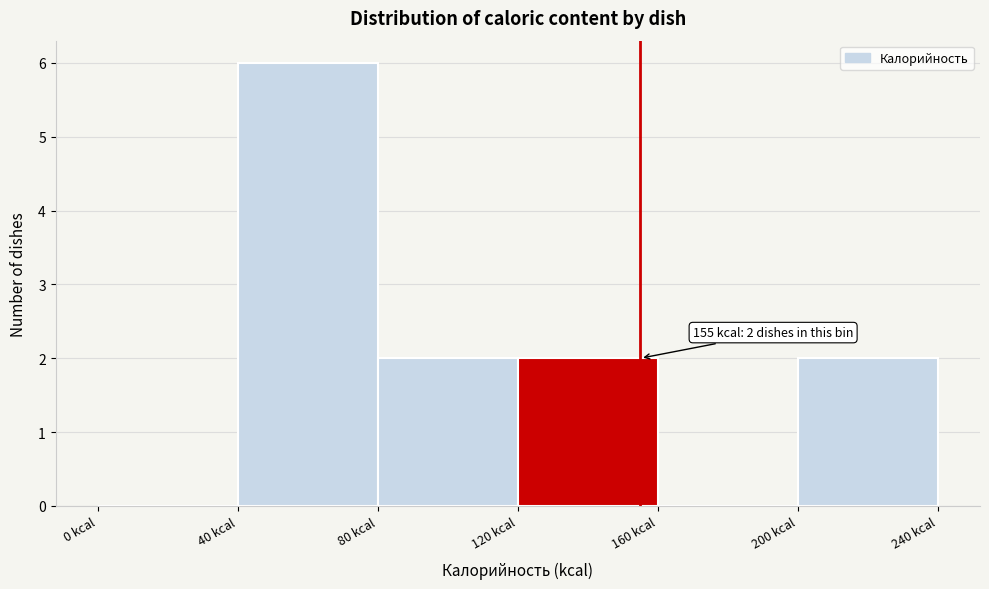

Which range on the x-axis has the tallest bar?

40 to 80